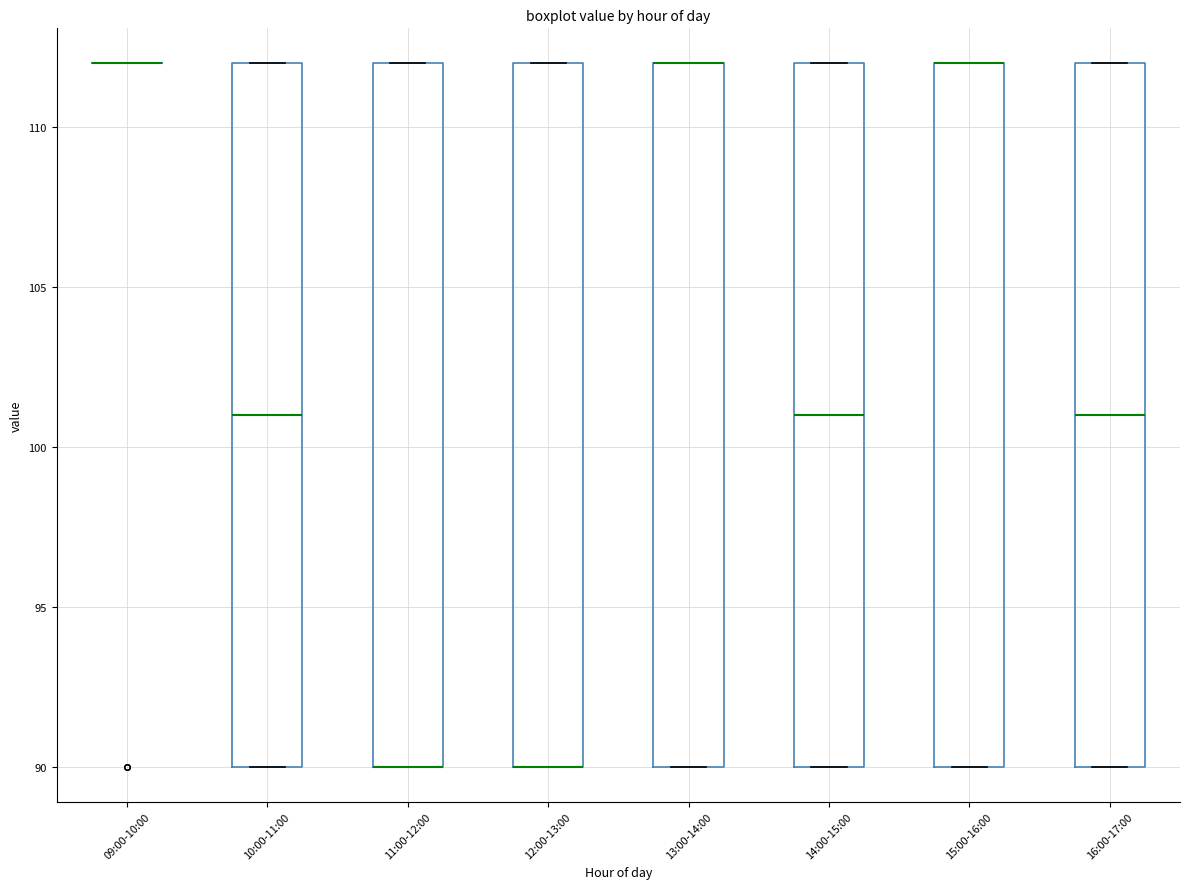

Reading left to right, transcribe this box plot: for each box, give where its median line is, the range the box spans, and where its two whiskers end, as read against the y-axis. The values are not printed on the chart, so give them approximately, as read against the axis.

09:00-10:00: box collapsed to a line at 112, whiskers 112 to 112
10:00-11:00: median 101, box 90 to 112, whiskers 90 to 112
11:00-12:00: median 90 (drawn on the box's lower edge), box 90 to 112, whiskers 90 to 112
12:00-13:00: median 90 (drawn on the box's lower edge), box 90 to 112, whiskers 90 to 112
13:00-14:00: median 112 (drawn on the box's upper edge), box 90 to 112, whiskers 90 to 112
14:00-15:00: median 101, box 90 to 112, whiskers 90 to 112
15:00-16:00: median 112 (drawn on the box's upper edge), box 90 to 112, whiskers 90 to 112
16:00-17:00: median 101, box 90 to 112, whiskers 90 to 112